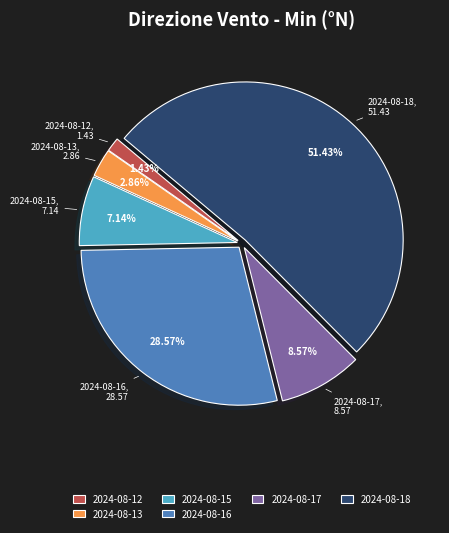

Is there any slice that represents more than half of the pie?

Yes